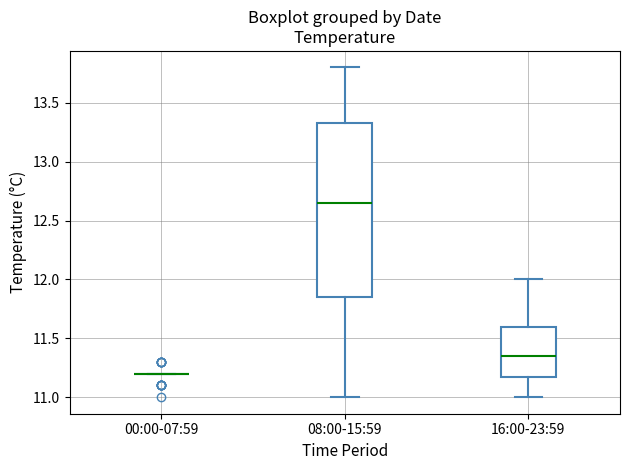

Reading left to right, transcribe this box plot: for each box, give where its median line is, the range the box spans, and where its two whiskers end, as read against the y-axis. The values are not printed on the chart, so give them approximately, as read against the axis.

00:00-07:59: box collapsed to a line at 11.20, whiskers 11.20 to 11.20
08:00-15:59: median 12.65, box 11.85 to 13.35, whiskers 11.00 to 13.80
16:00-23:59: median 11.35, box 11.20 to 11.60, whiskers 11.00 to 12.00